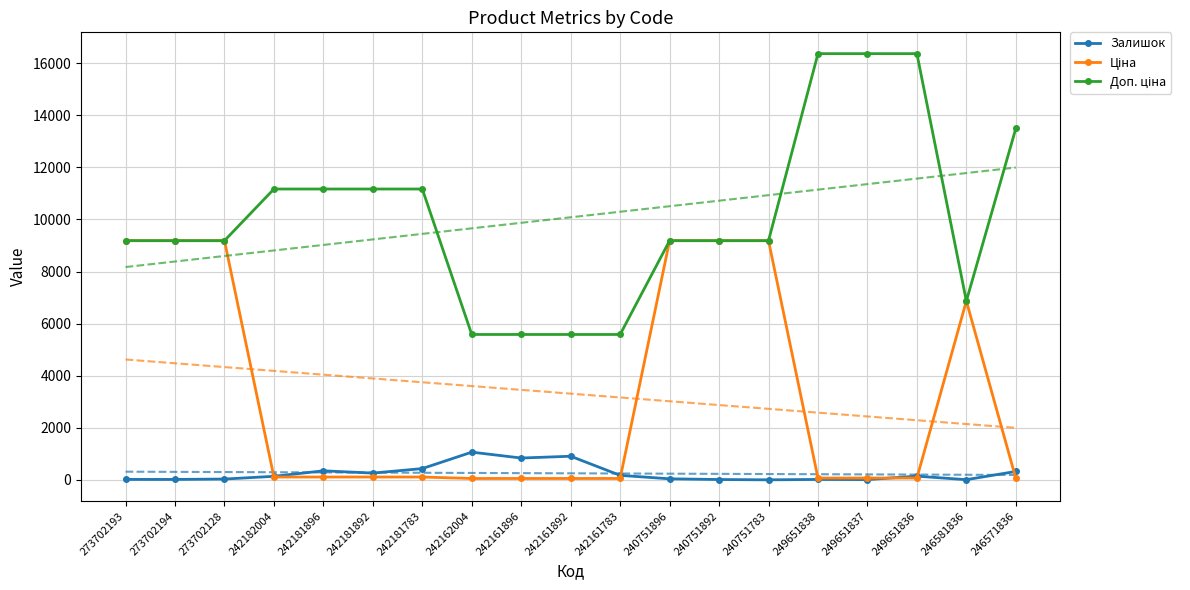

Read the Доп. ціна value at 249651838.

16366.5